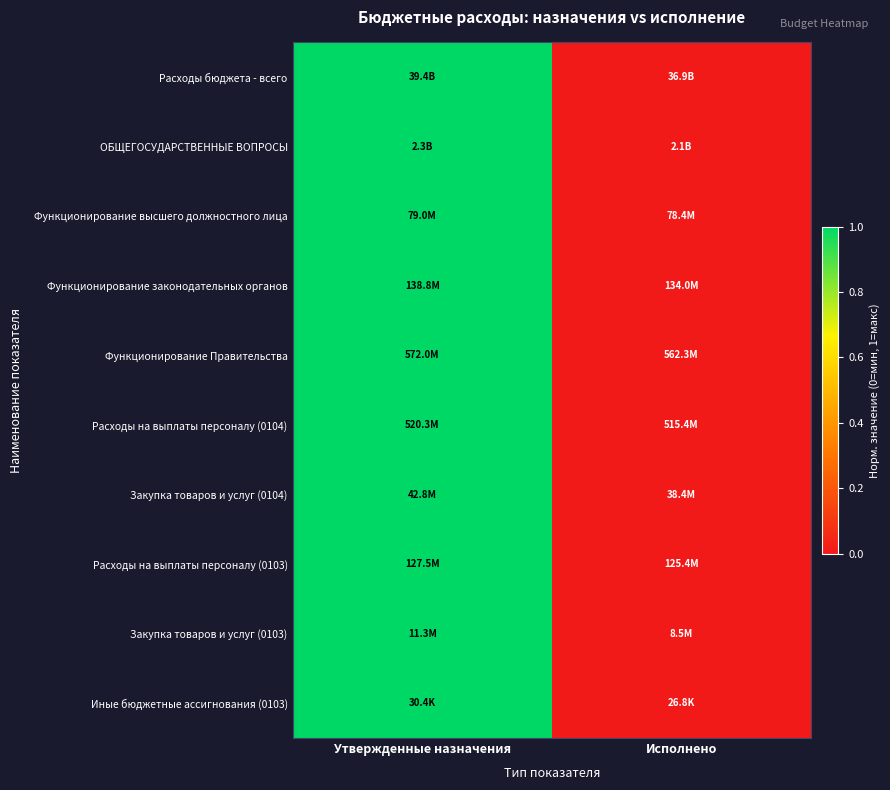

Which series has the widest spread of values?

Расходы бюджета - всего